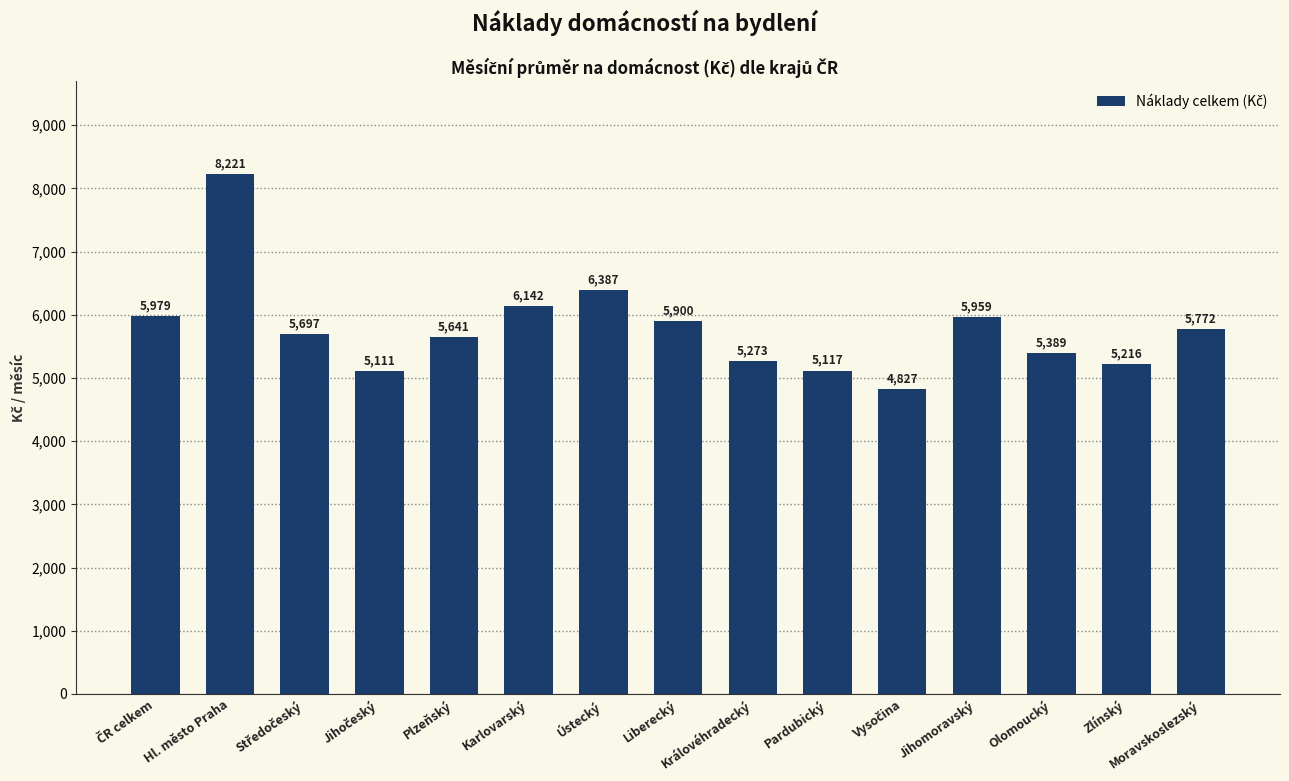

Is it true that the value at Královéhradecký is 8688.9?

False